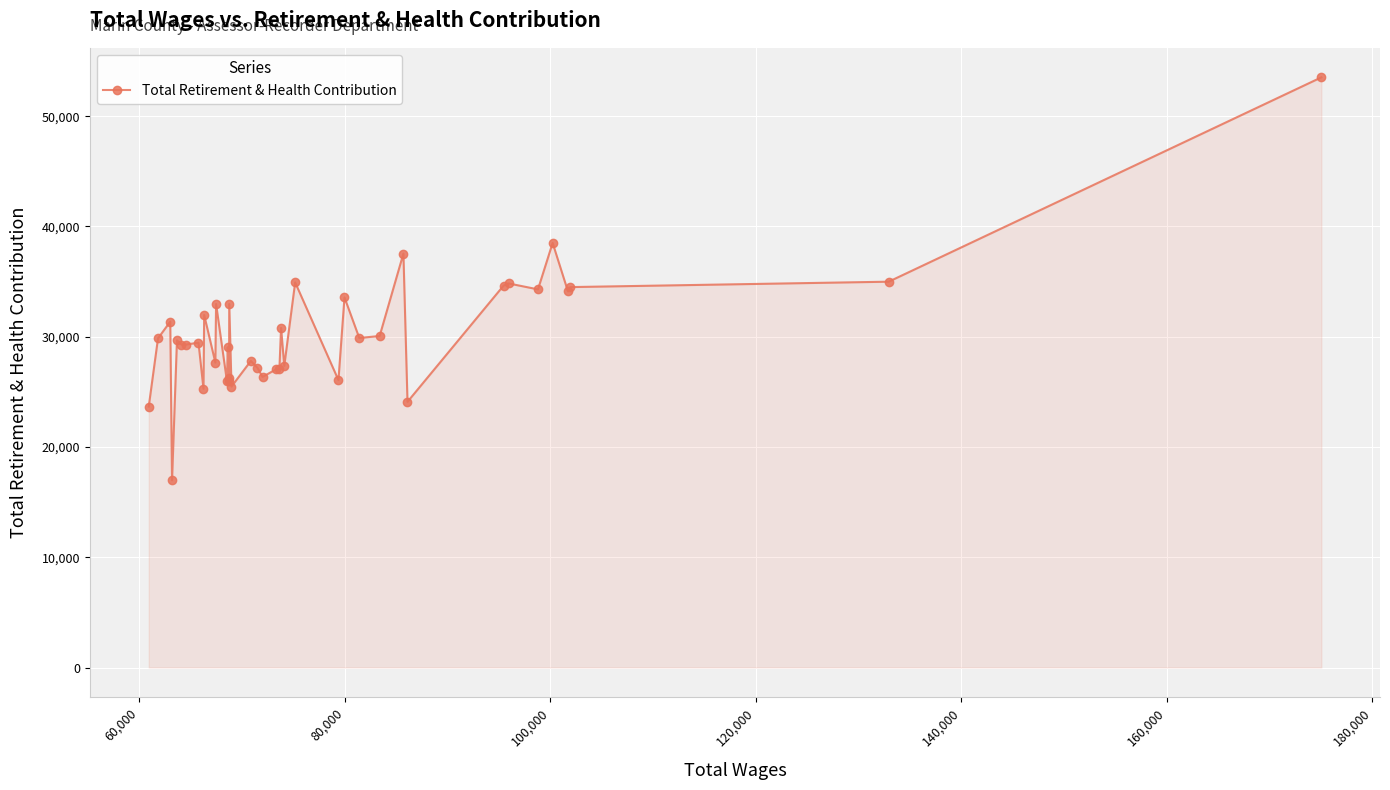

What is the difference between the maximum and second lowest values?

29859